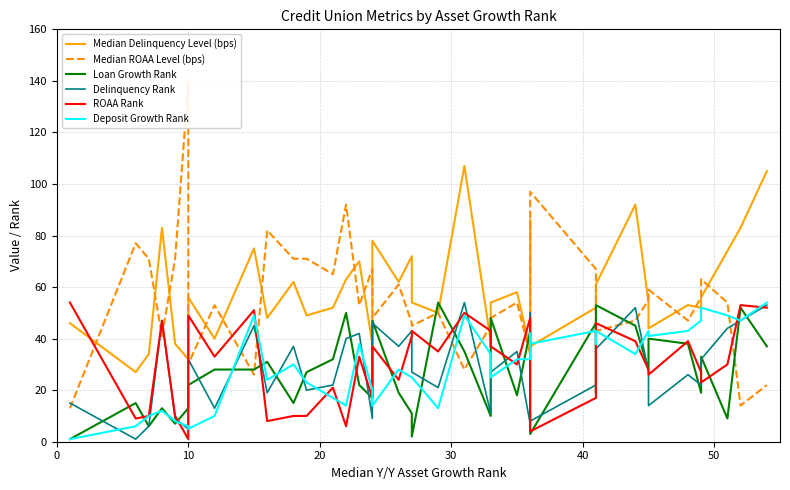

Which series has the widest spread of values?

Median ROAA Level (bps)